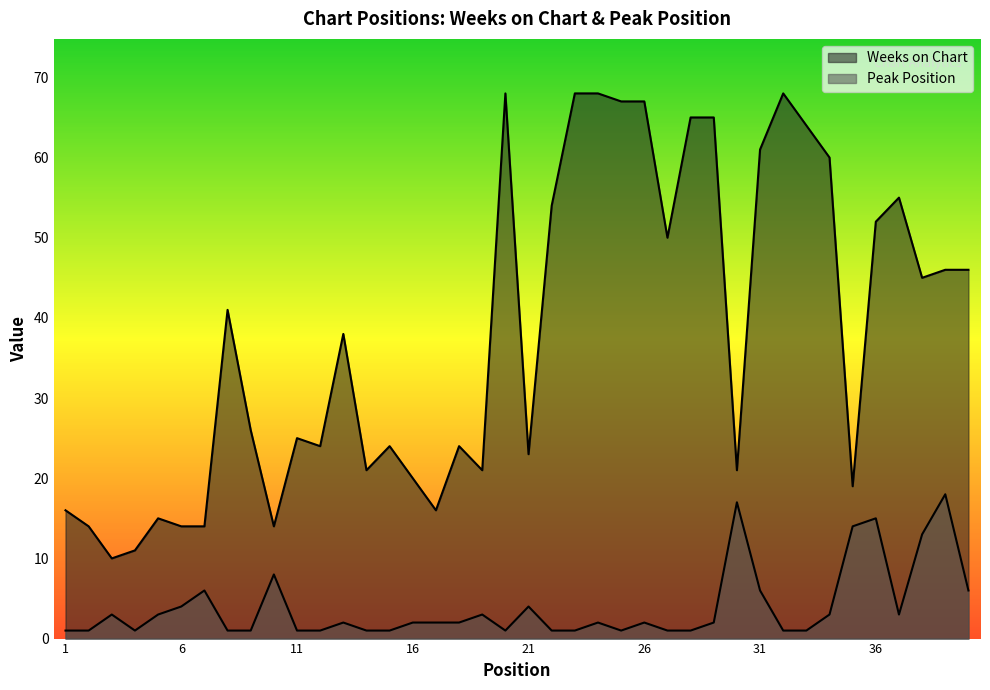

List the labels in order of Peak Position value, smallest first.

1, 2, 4, 8, 9, 11, 12, 14, 15, 20, 22, 23, 25, 27, 28, 32, 33, 13, 16, 17, 18, 24, 26, 29, 3, 5, 19, 34, 37, 6, 21, 7, 31, 40, 10, 38, 35, 36, 30, 39